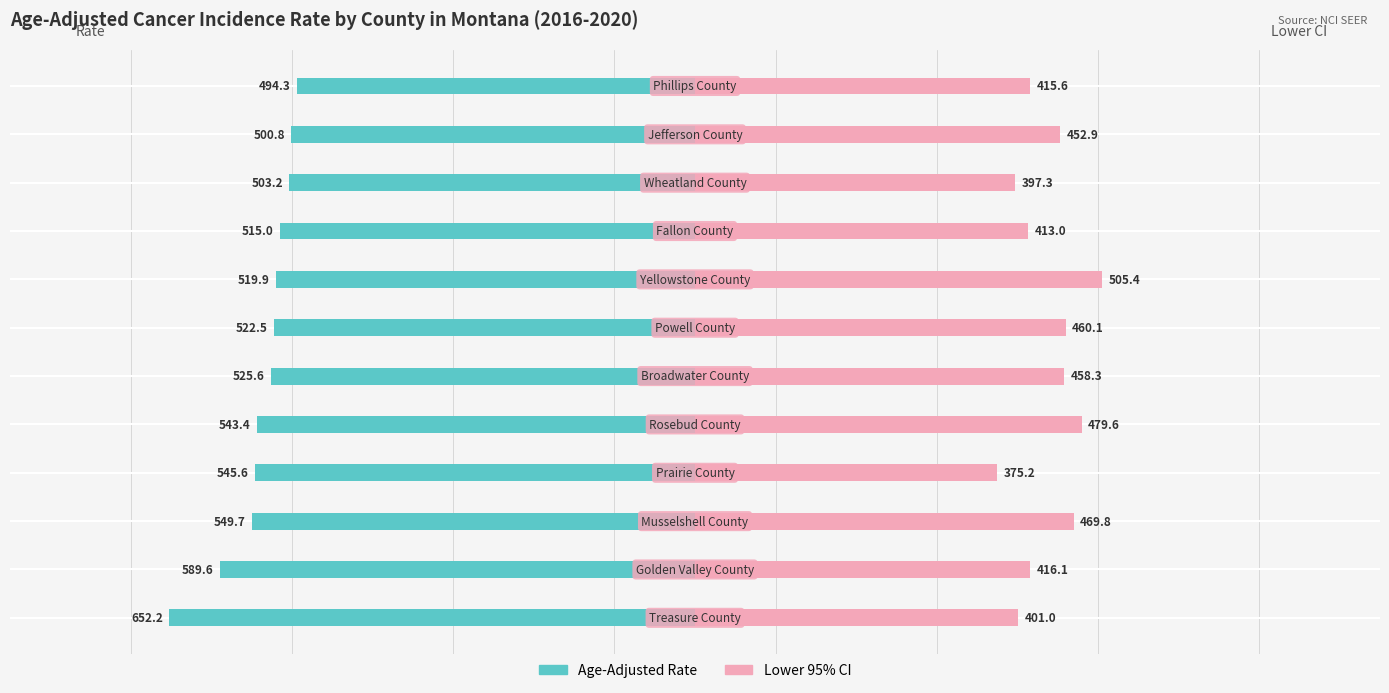

What is the difference between the second highest and second lowest values in the Lower 95% CI series?

82.3